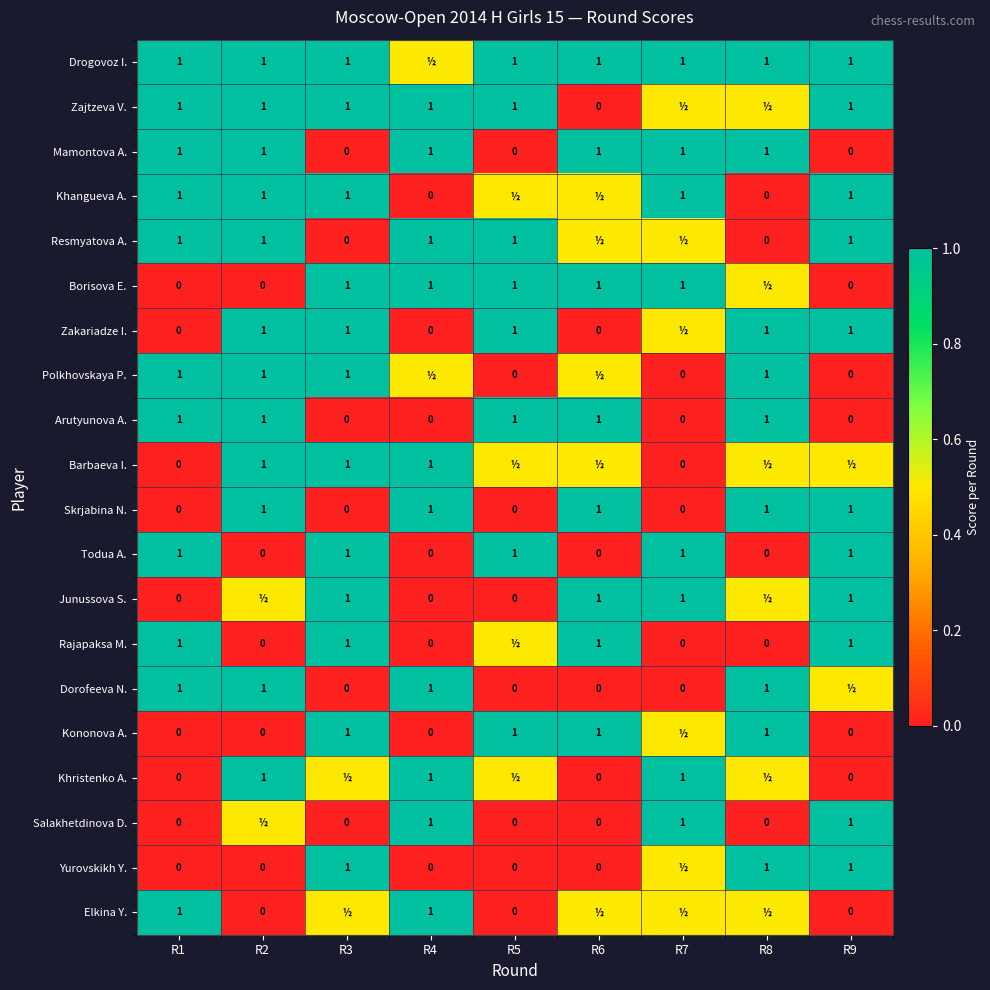

What is the difference between the highest and lowest values at R9?

1.0